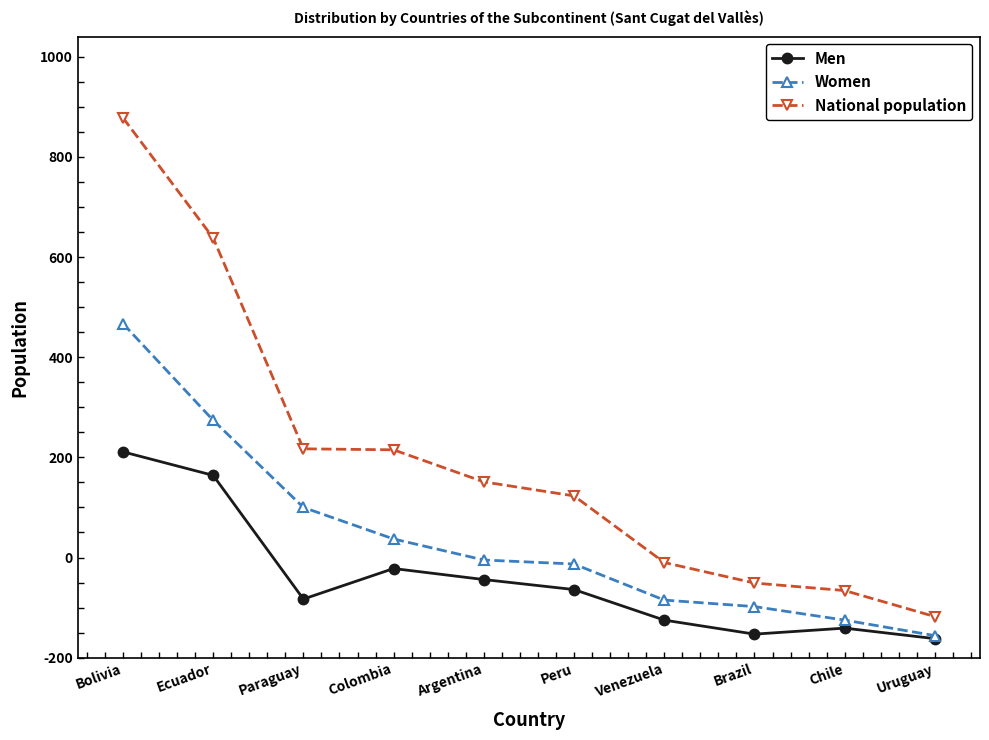

True or false: Women and Men intersect in this chart.

False